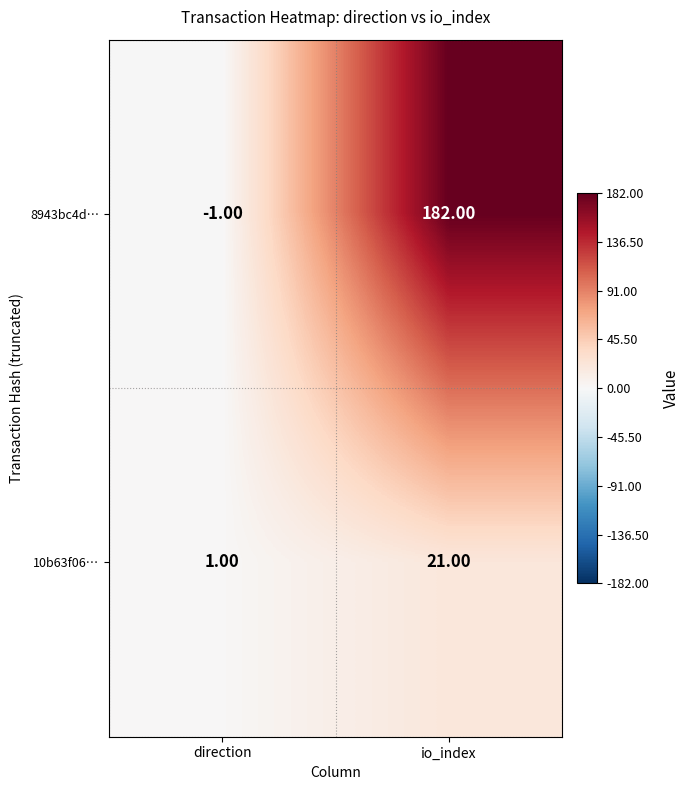

What is the greatest value displayed?

182